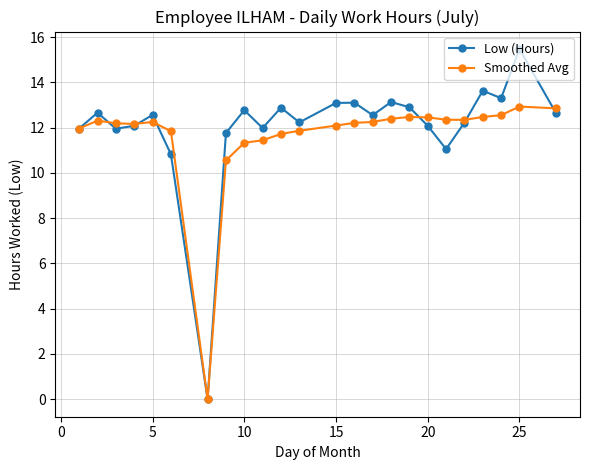

How many values in Low (Hours) are above zero?

23